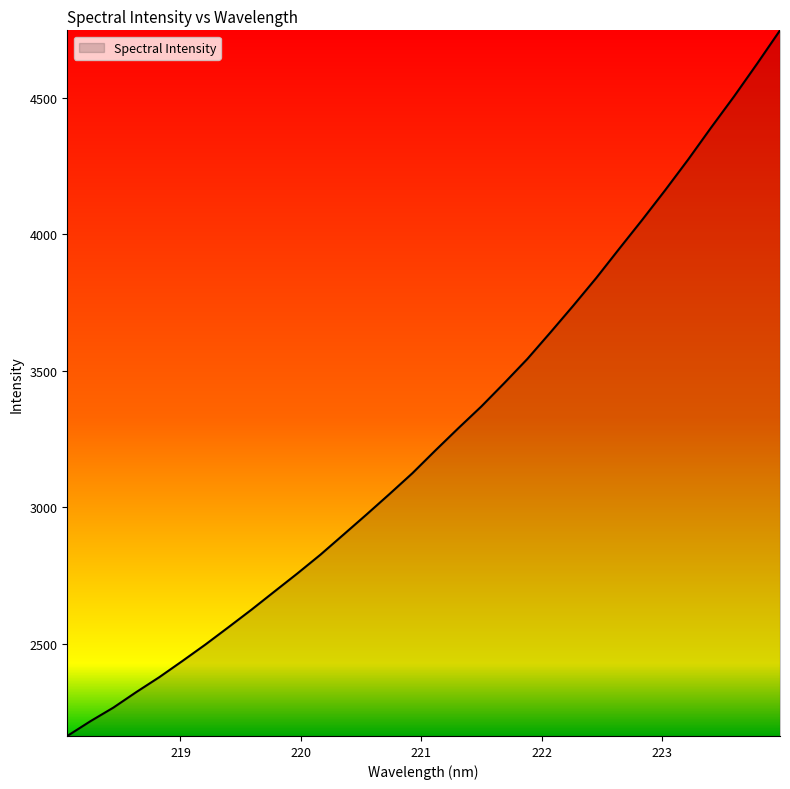

What is the difference between the maximum and minimum values?

2583.4